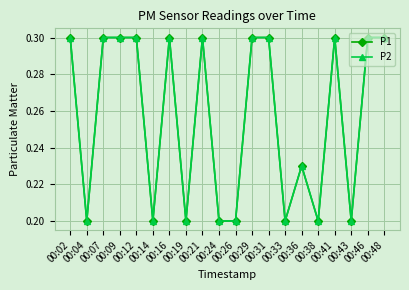

At 00:04, list the series in order from smallest to largest.

P1, P2